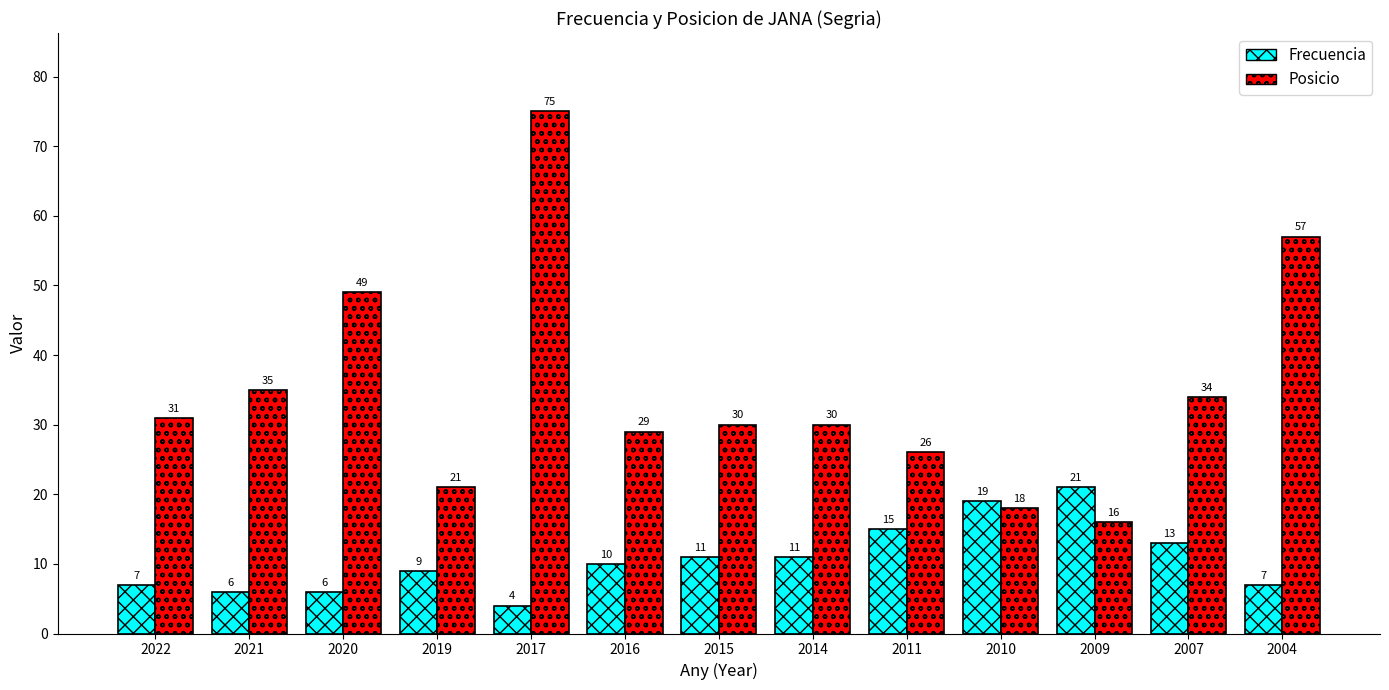

Is it true that Posicio equals 116 at 2017?

False